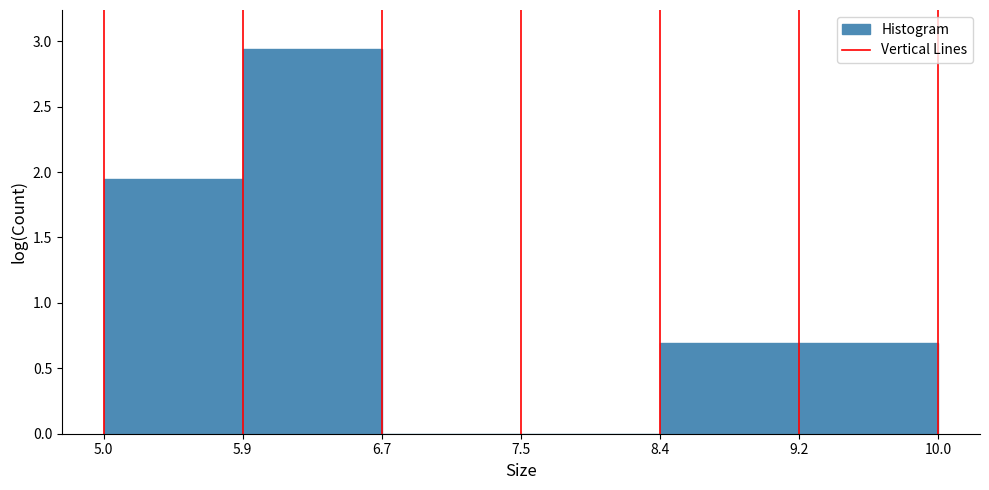

Reading left to right, list every bar in this chart as the range it spans on the x-axis followed by its height. The values are not printed on the chart, so give them approximately, as read against the axis.

5.0 to 5.9: 1.95
5.9 to 6.7: 2.95
6.7 to 7.5: 0
7.5 to 8.4: 0
8.4 to 9.2: 0.70
9.2 to 10.0: 0.70